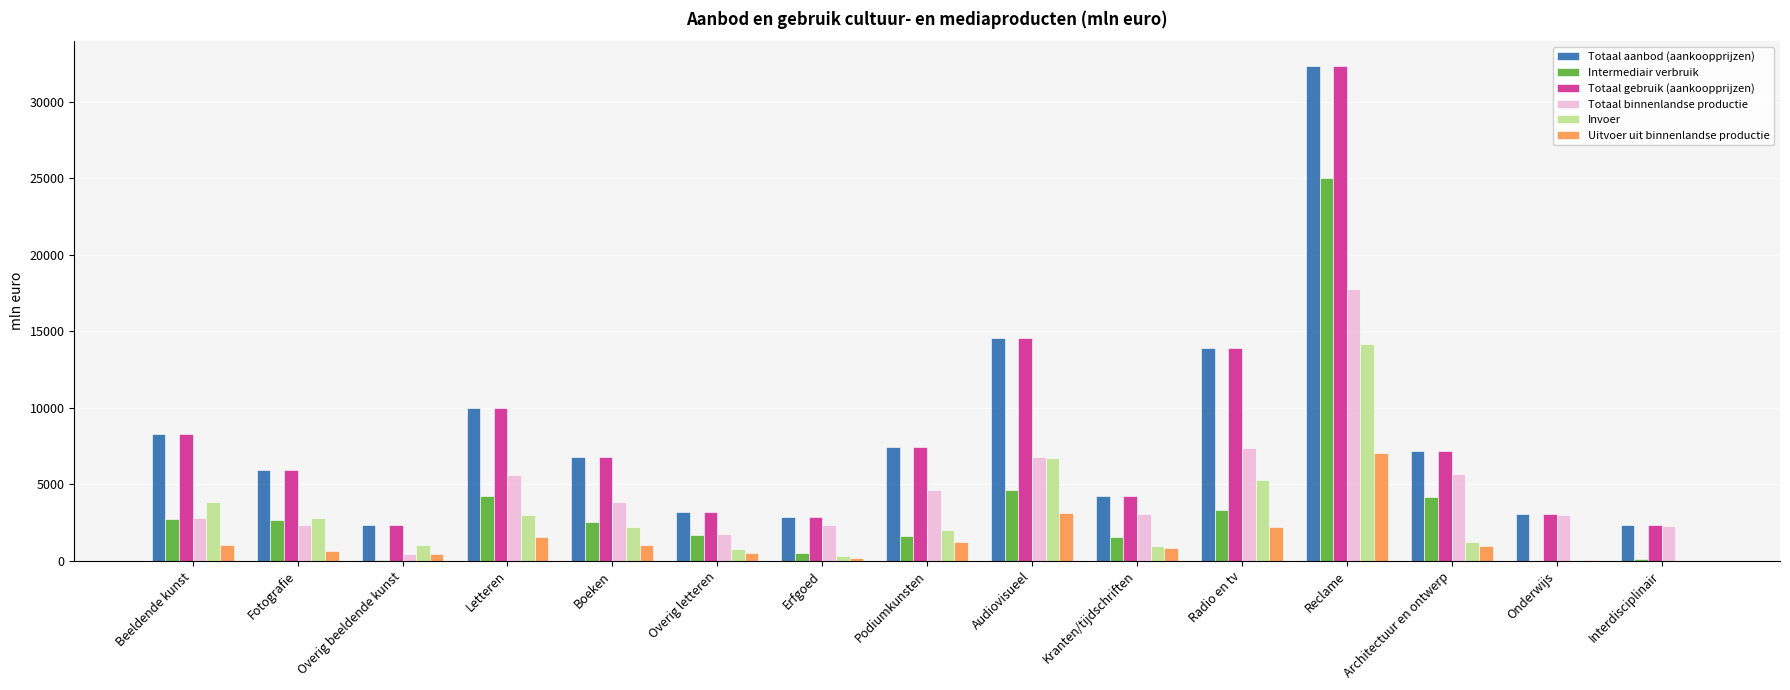

At which label does Totaal gebruik (aankoopprijzen) reach its peak?

Reclame